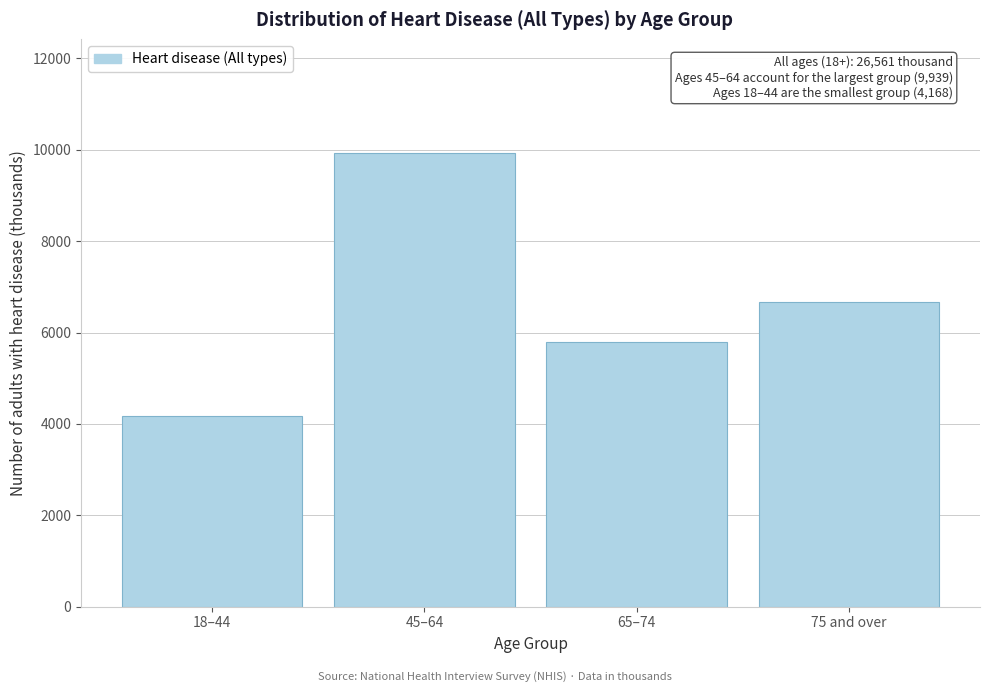

Reading right to left, extract all data points from this chart.

75 and over=6661	65–74=5792	45–64=9939	18–44=4168